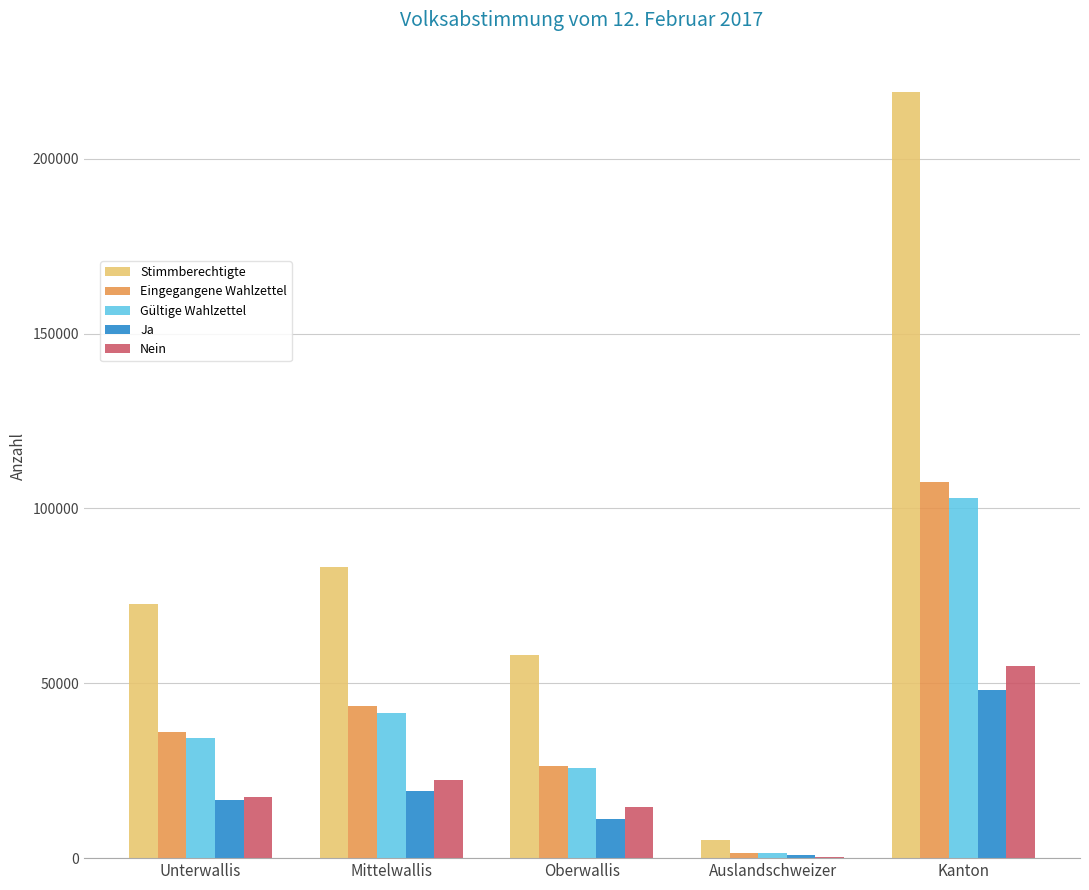

Which series changed the most between Oberwallis and Kanton?

Stimmberechtigte